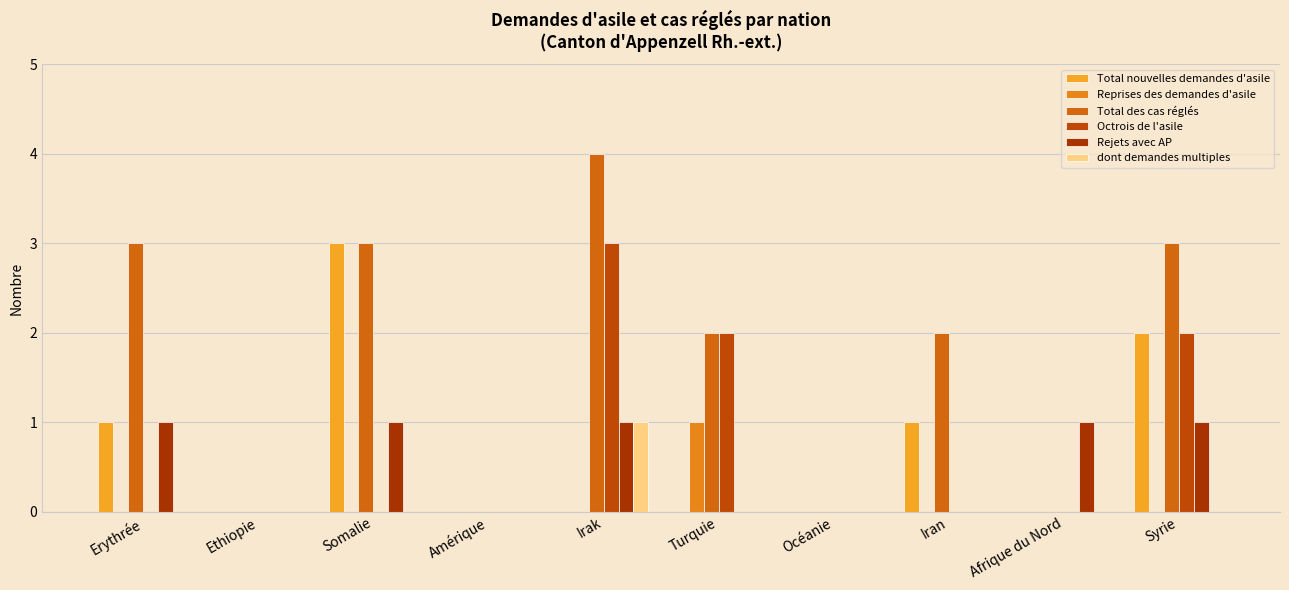

What is the label of the 8th bar from the right?

Somalie